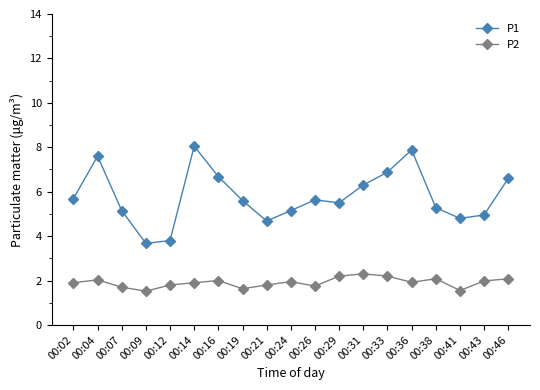

True or false: P1 has more than 1 interior local peaks.

True